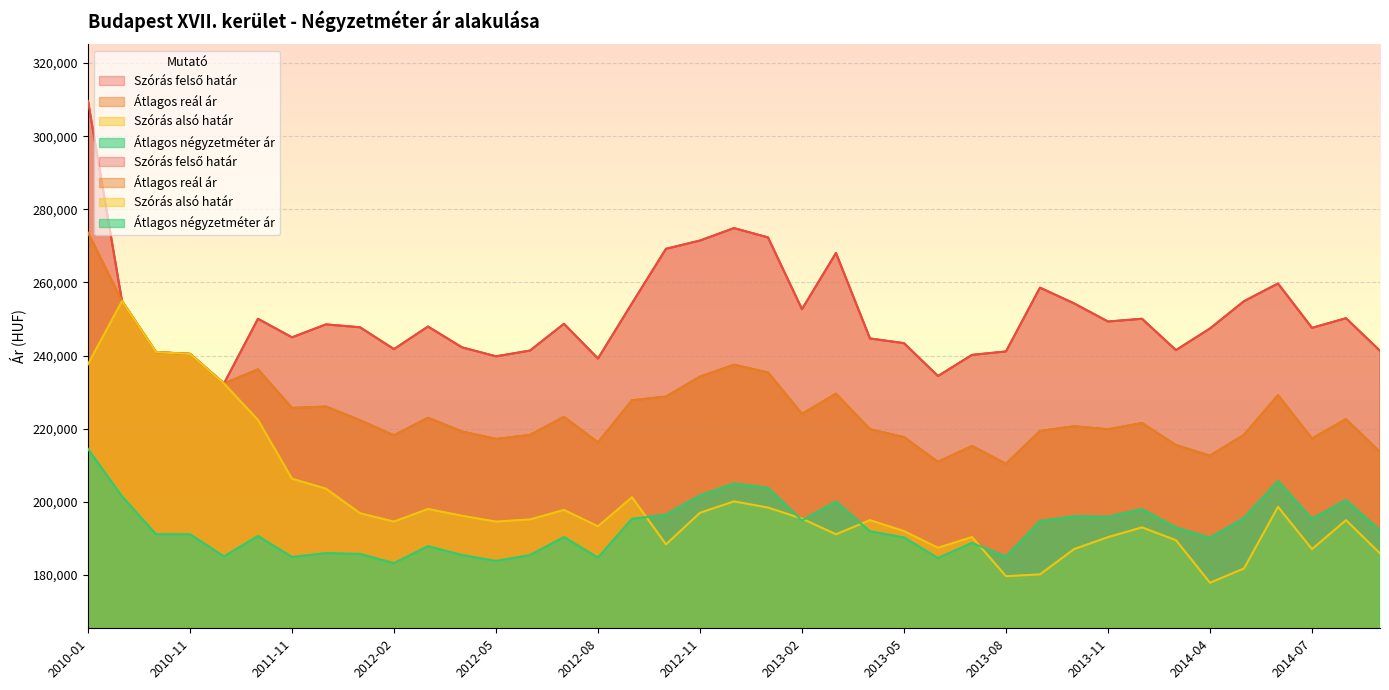

Reading left to right, extract all data points from this chart.

Szórás alsó határ: 2010-01=237632	2010-09=254868	2010-10=240931	2010-11=240451	2010-12=232343	2011-05=222375	2011-11=206315	2011-12=203580	2012-01=196875	2012-02=194581	2012-03=198030	2012-04=196178	2012-05=194585	2012-06=195174	2012-07=197772	2012-08=193292	2012-09=201239	2012-10=188358	2012-11=196996	2012-12=200108	2013-01=198418	2013-02=195388	2013-03=191109	2013-04=194978	2013-05=191984	2013-06=187421	2013-07=190351	2013-08=179652	2013-09=180148	2013-10=187043	2013-11=190334	2013-12=193000	2014-01=189482	2014-04=177847	2014-05=181768	2014-06=198612	2014-07=187060	2014-08=194975	2014-09=185885
Átlagos reál ár: 2010-01=273639	2010-09=254868	2010-10=240931	2010-11=240451	2010-12=232343	2011-05=236214	2011-11=225648	2011-12=226048	2012-01=222304	2012-02=218168	2012-03=222982	2012-04=219212	2012-05=217184	2012-06=218268	2012-07=223227	2012-08=216233	2012-09=227756	2012-10=228774	2012-11=234227	2012-12=237483	2013-01=235369	2013-02=224034	2013-03=229576	2013-04=219823	2013-05=217683	2013-06=210908	2013-07=215265	2013-08=210386	2013-09=219357	2013-10=220658	2013-11=219819	2013-12=221529	2014-01=215483	2014-04=212625	2014-05=218314	2014-06=229160	2014-07=217317	2014-08=222594	2014-09=213593
Szórás felső határ: 2010-01=309646	2010-09=254868	2010-10=240931	2010-11=240451	2010-12=232343	2011-05=250053	2011-11=244981	2011-12=248516	2012-01=247733	2012-02=241755	2012-03=247934	2012-04=242246	2012-05=239783	2012-06=241362	2012-07=248682	2012-08=239174	2012-09=254273	2012-10=269190	2012-11=271458	2012-12=274858	2013-01=272320	2013-02=252680	2013-03=268043	2013-04=244668	2013-05=243382	2013-06=234395	2013-07=240179	2013-08=241120	2013-09=258566	2013-10=254273	2013-11=249304	2013-12=250058	2014-01=241484	2014-04=247403	2014-05=254860	2014-06=259708	2014-07=247574	2014-08=250213	2014-09=241301
Átlagos négyzetméter ár: 2010-01=214459	2010-09=201475	2010-10=191111	2010-11=191111	2010-12=185034	2011-05=190626	2011-11=184904	2011-12=185947	2012-01=185731	2012-02=183212	2012-03=187859	2012-04=185426	2012-05=183809	2012-06=185417	2012-07=190336	2012-08=184714	2012-09=195330	2012-10=196461	2012-11=201726	2012-12=204960	2013-01=203774	2013-02=194872	2013-03=200055	2013-04=191904	2013-05=190233	2013-06=184598	2013-07=188752	2013-08=184997	2013-09=194720	2013-10=196024	2013-11=195875	2013-12=197999	2014-01=192936	2014-04=190137	2014-05=195570	2014-06=205648	2014-07=195315	2014-08=200410	2014-09=192210